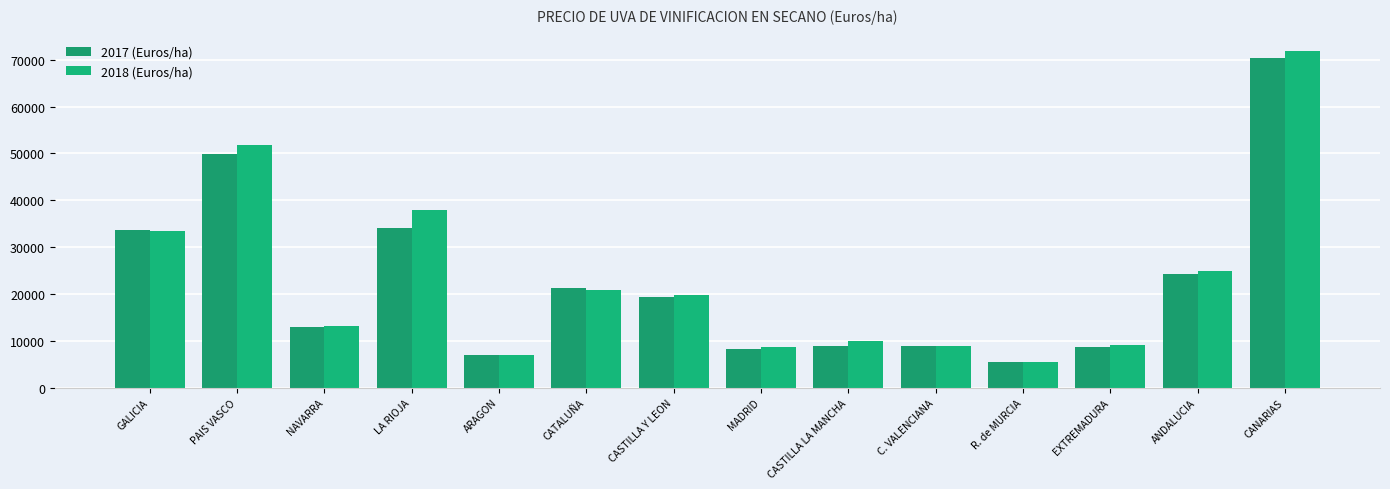

What is the label of the 6th bar from the right?

CASTILLA LA MANCHA